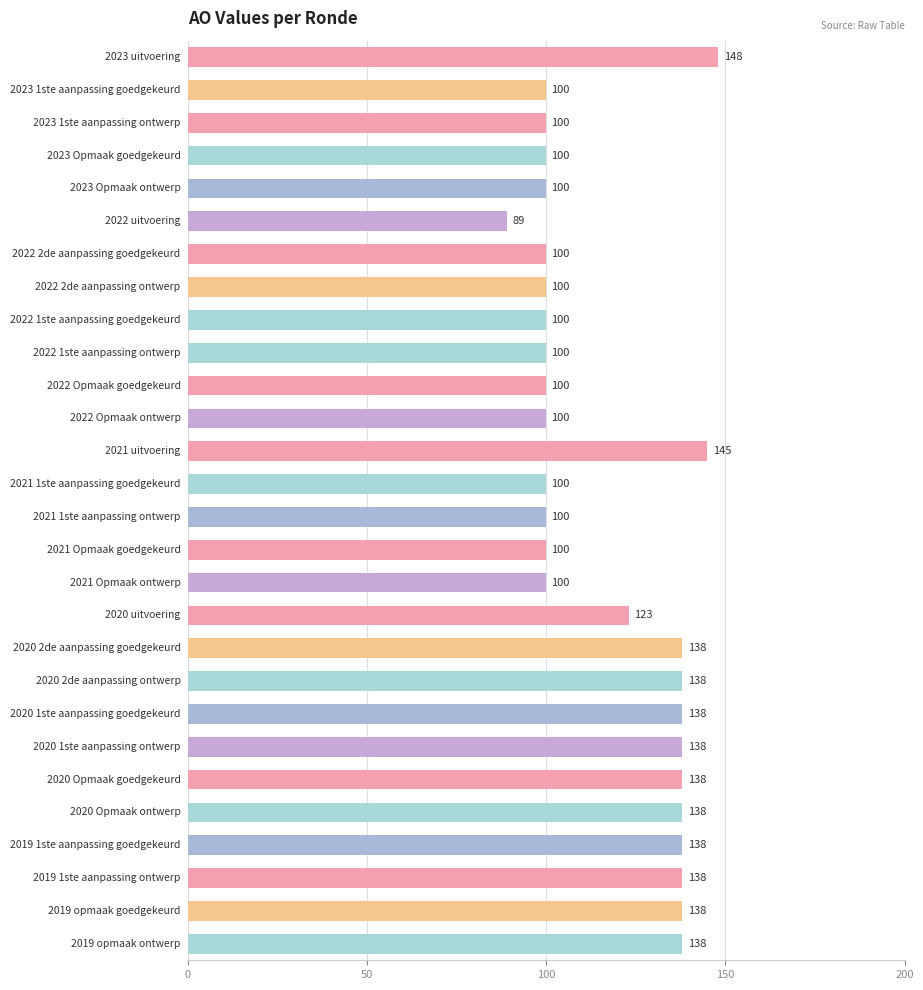

Reading top to bottom, transcribe all the data shown in this chart.

148	100	100	100	100	89	100	100	100	100	100	100	145	100	100	100	100	123	138	138	138	138	138	138	138	138	138	138